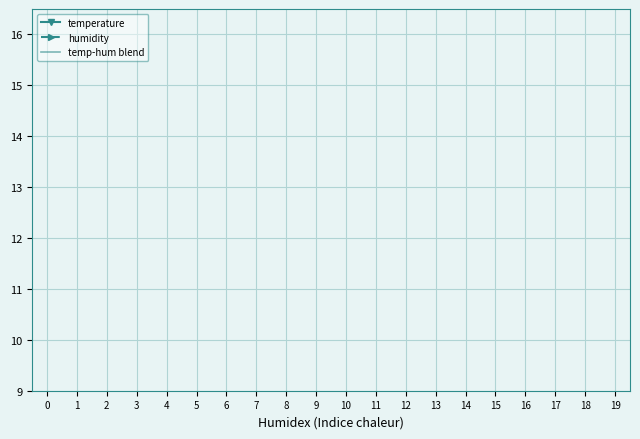

Is it true that humidity equals 5.2 at 16?

False